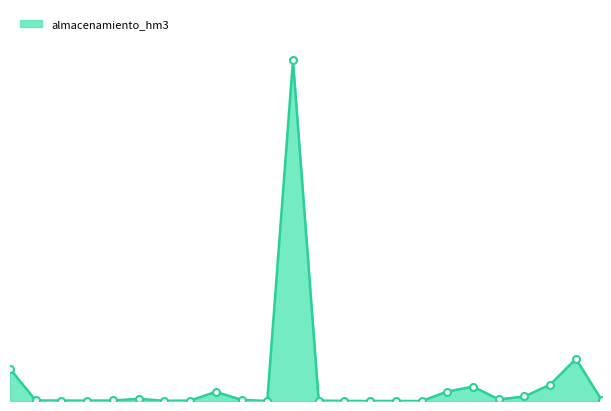

Reading right to left, what are all the values shown in this chart?

10316.0	456017.0	177073.0	49065.0	17247.0	155031.0	101938.0	4.5	76.8	331.7	756.0	4421.0	3679178.0	21.2	12479.0	99035.0	4706.0	1778.0	23876.0	5474.0	4325.0	5048.0	5524.0	348604.0